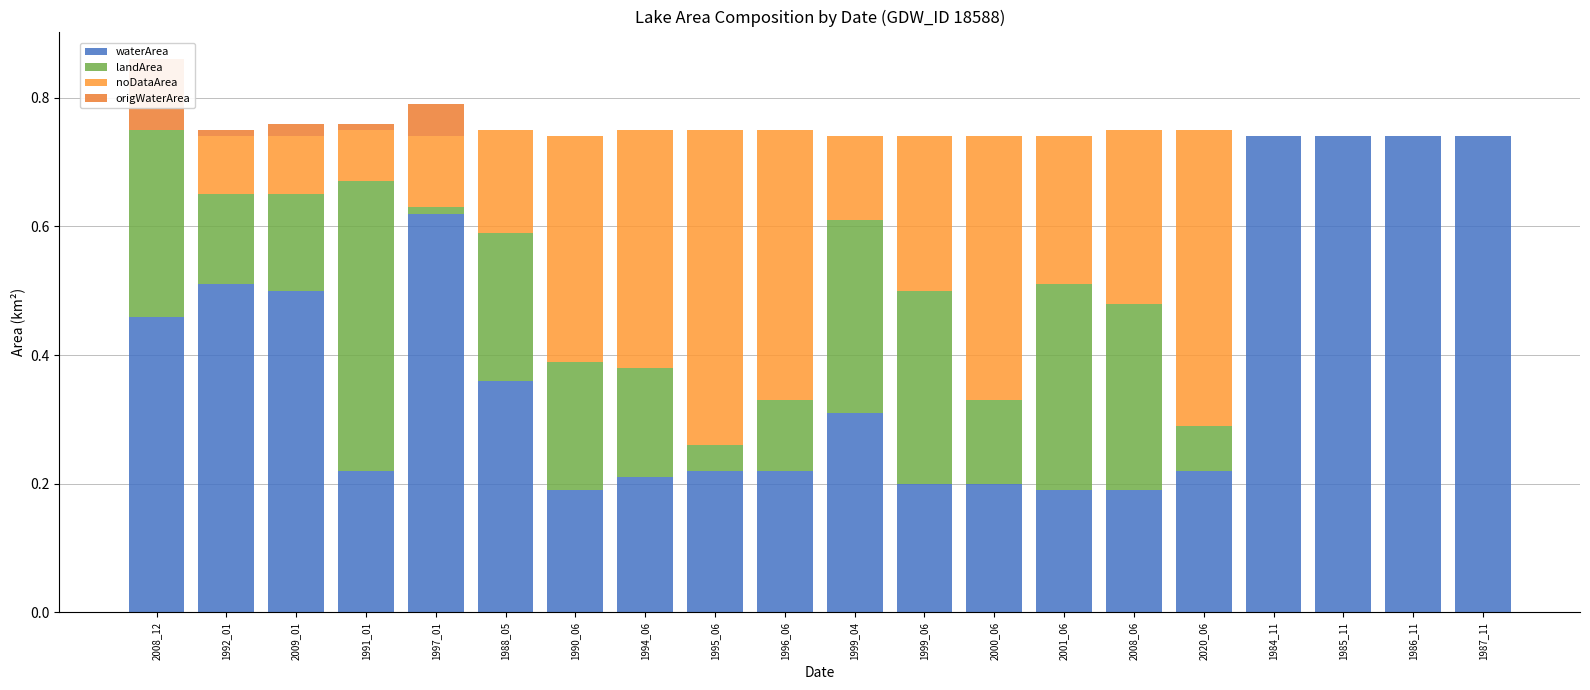

Reading right to left, what are all the values shown in this chart?

waterArea: 1987_11=0.7	1986_11=0.7	1985_11=0.7	1984_11=0.7	2020_06=0.2	2008_06=0.2	2001_06=0.2	2000_06=0.2	1999_06=0.2	1999_04=0.3	1996_06=0.2	1995_06=0.2	1994_06=0.2	1990_06=0.2	1988_05=0.4	1997_01=0.6	1991_01=0.2	2009_01=0.5	1992_01=0.5	2008_12=0.5
landArea: 1987_11=0.0	1986_11=0.0	1985_11=0.0	1984_11=0.0	2020_06=0.1	2008_06=0.3	2001_06=0.3	2000_06=0.1	1999_06=0.3	1999_04=0.3	1996_06=0.1	1995_06=0.0	1994_06=0.2	1990_06=0.2	1988_05=0.2	1997_01=0.0	1991_01=0.5	2009_01=0.1	1992_01=0.1	2008_12=0.3
noDataArea: 1987_11=0.0	1986_11=0.0	1985_11=0.0	1984_11=0.0	2020_06=0.5	2008_06=0.3	2001_06=0.2	2000_06=0.4	1999_06=0.2	1999_04=0.1	1996_06=0.4	1995_06=0.5	1994_06=0.4	1990_06=0.4	1988_05=0.2	1997_01=0.1	1991_01=0.1	2009_01=0.1	1992_01=0.1	2008_12=0.0
origWaterArea: 1987_11=0.0	1986_11=0.0	1985_11=0.0	1984_11=0.0	2020_06=0.0	2008_06=0.0	2001_06=0.0	2000_06=0.0	1999_06=0.0	1999_04=0.0	1996_06=0.0	1995_06=0.0	1994_06=0.0	1990_06=0.0	1988_05=0.0	1997_01=0.1	1991_01=0.0	2009_01=0.0	1992_01=0.0	2008_12=0.1